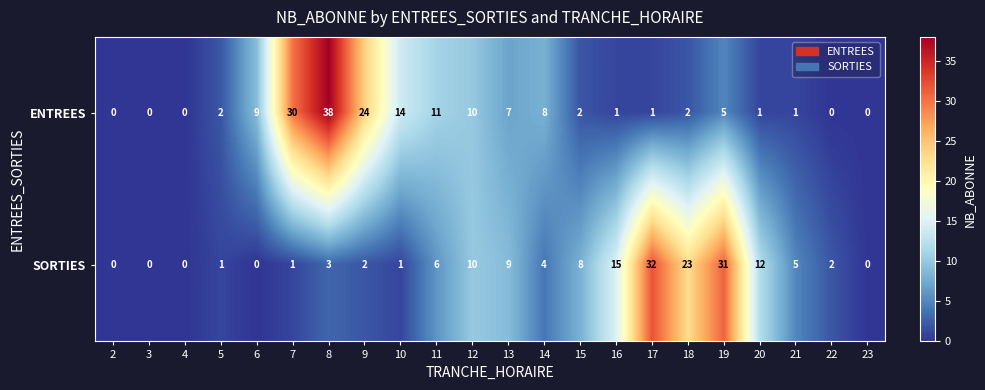

Rank the series at 16 from lowest to highest value.

ENTREES, SORTIES